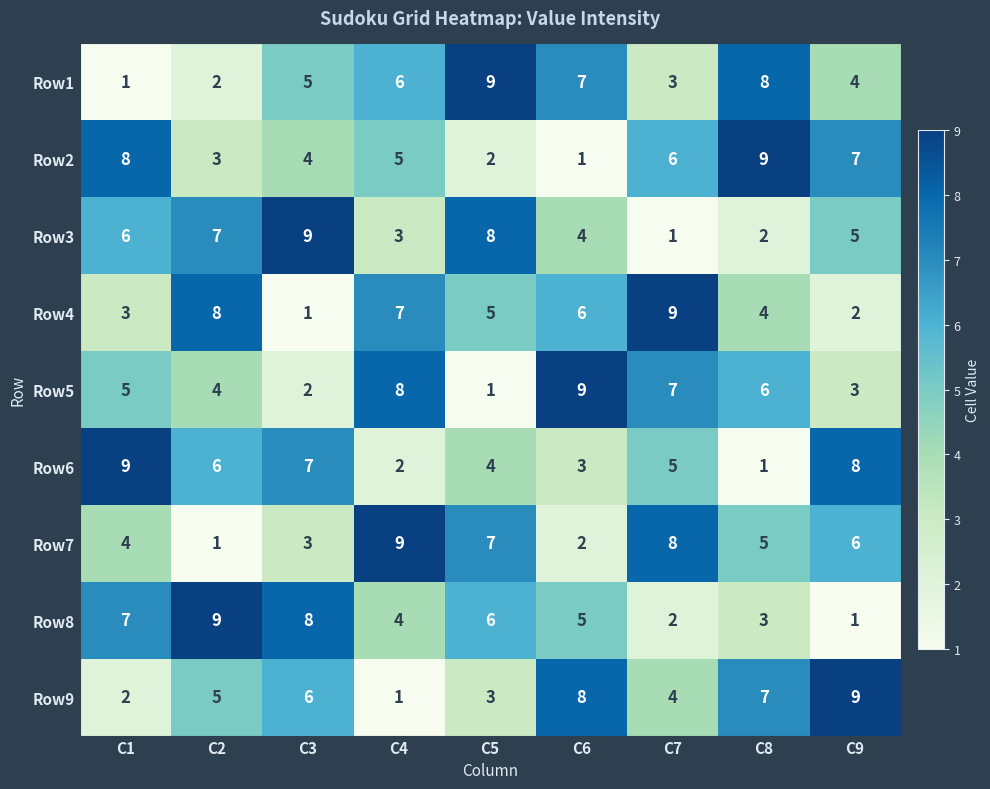

At how many categories does at least one series exceed 3?

9